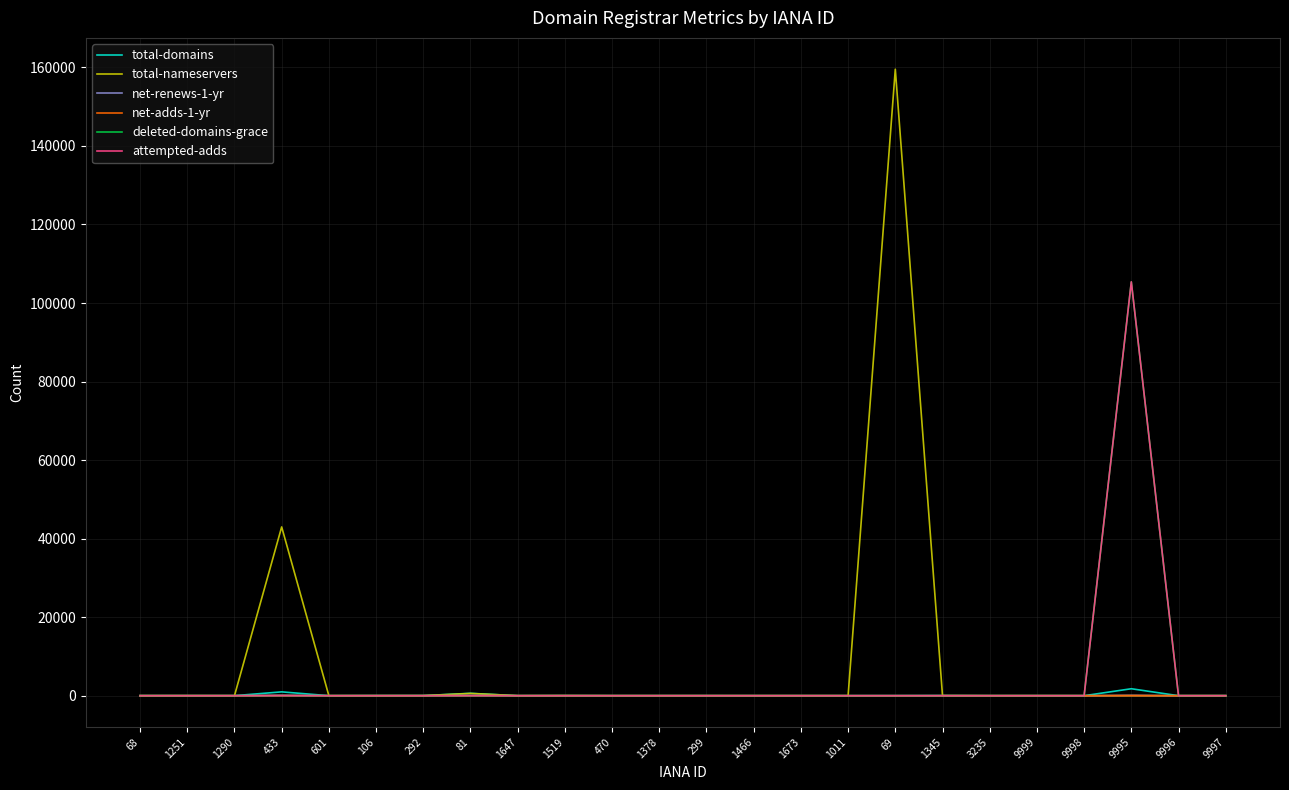

True or false: attempted-adds has a value of 41790 at 9998.

False